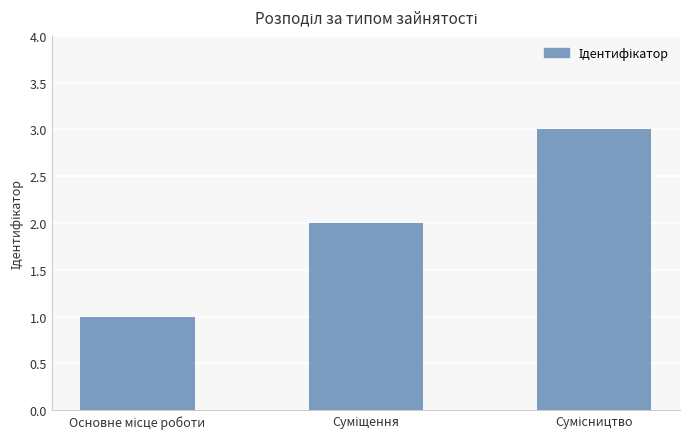

What is the greatest value displayed?

3